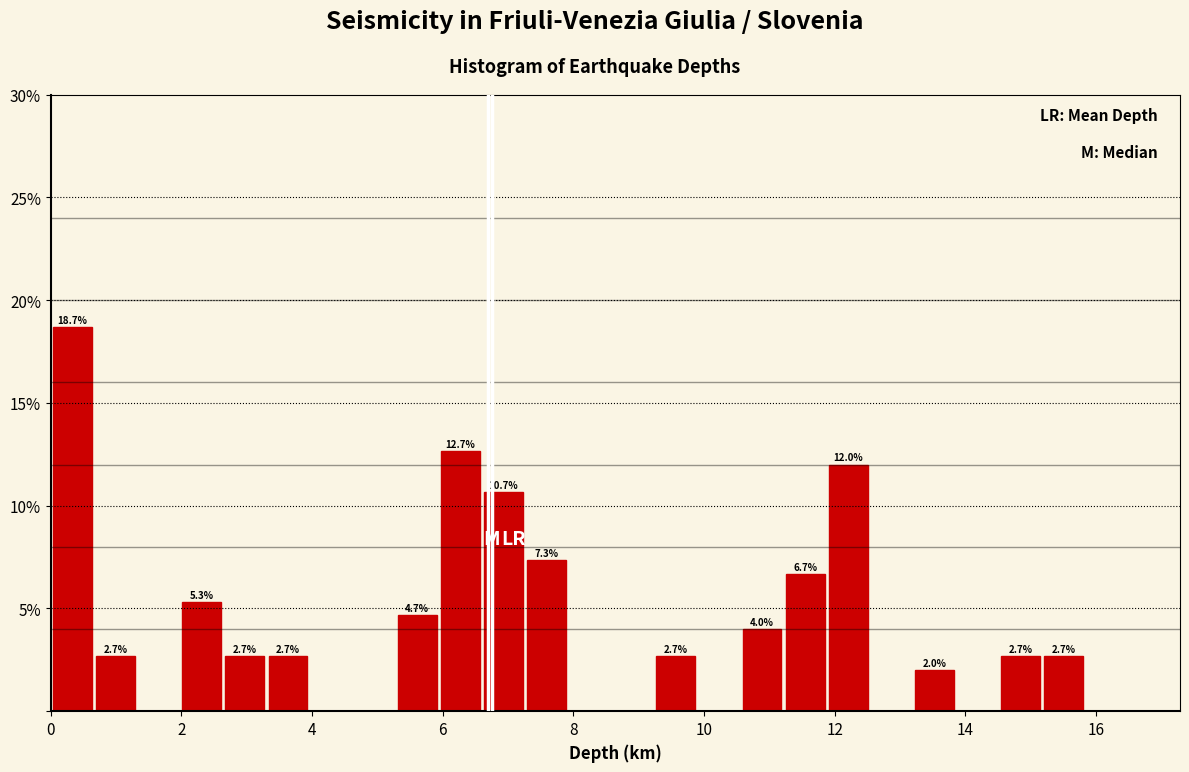

Around what value on the x-axis is the tallest bar? Give the approximate position of its centre, as read against the axis.

0.4